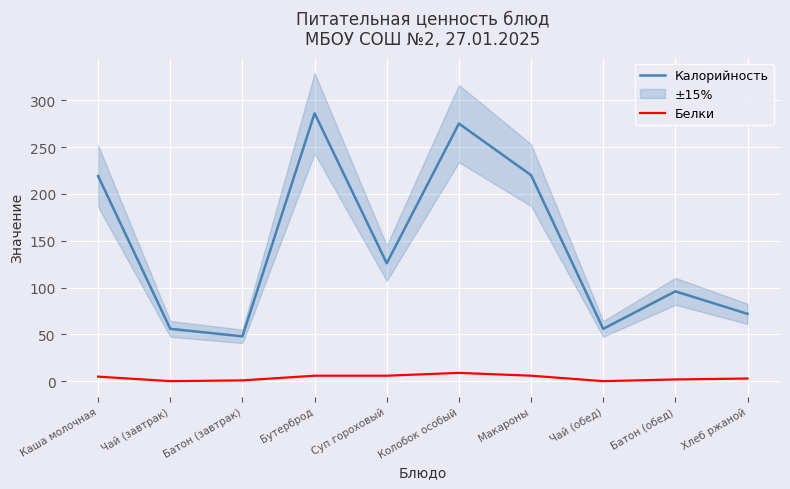

Reading left to right, what are all the values shown in this chart?

Калорийность: Каша молочная=219.0	Чай (завтрак)=56.0	Батон (завтрак)=48.0	Бутерброд=286.0	Суп гороховый=126.0	Колобок особый=275.0	Макароны=220.0	Чай (обед)=56.0	Батон (обед)=96.0	Хлеб ржаной=72.0
Белки: Каша молочная=5.0	Чай (завтрак)=0.2	Батон (завтрак)=1.0	Бутерброд=6.0	Суп гороховый=6.0	Колобок особый=9.0	Макароны=6.0	Чай (обед)=0.2	Батон (обед)=2.0	Хлеб ржаной=3.0